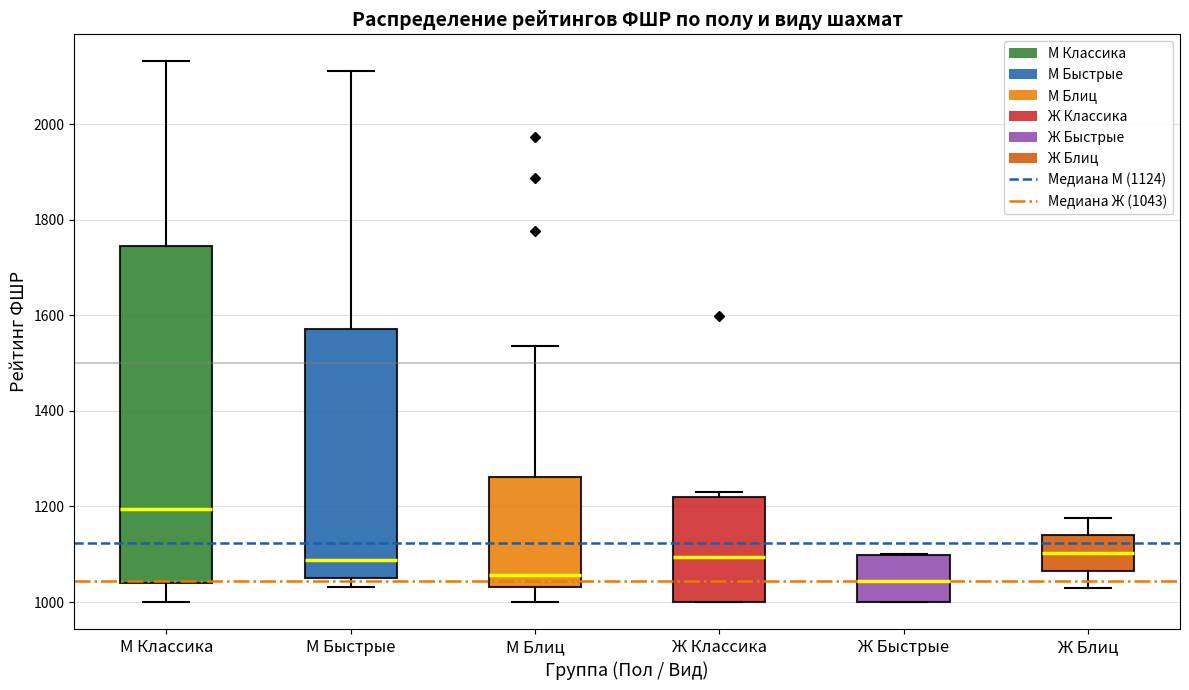

Reading left to right, read every box against the y-axis: the position of its median line, the range the box covers, and the ends of its whiskers. The values are not printed on the chart, so give them approximately, as read against the axis.

М Классика: median 1200, box 1040 to 1740, whiskers 1000 to 2140
М Быстрые: median 1080, box 1060 to 1580, whiskers 1040 to 2120
М Блиц: median 1060, box 1040 to 1260, whiskers 1000 to 1540
Ж Классика: median 1100, box 1000 to 1220, whiskers 1000 to 1240
Ж Быстрые: median 1040, box 1000 to 1100, whiskers 1000 to 1100
Ж Блиц: median 1100, box 1060 to 1140, whiskers 1020 to 1180